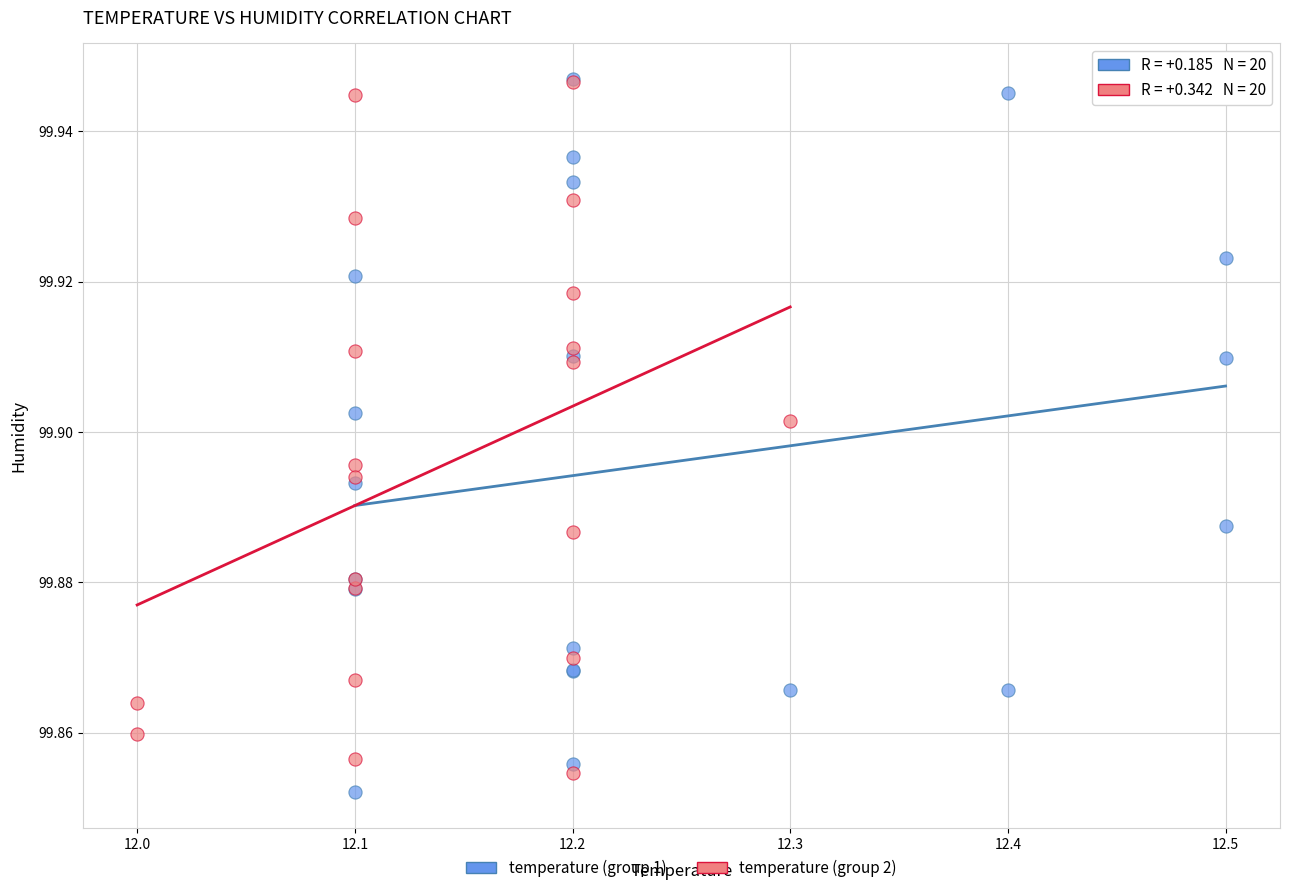

Which series has the widest spread of Y values?

temperature (group 1)